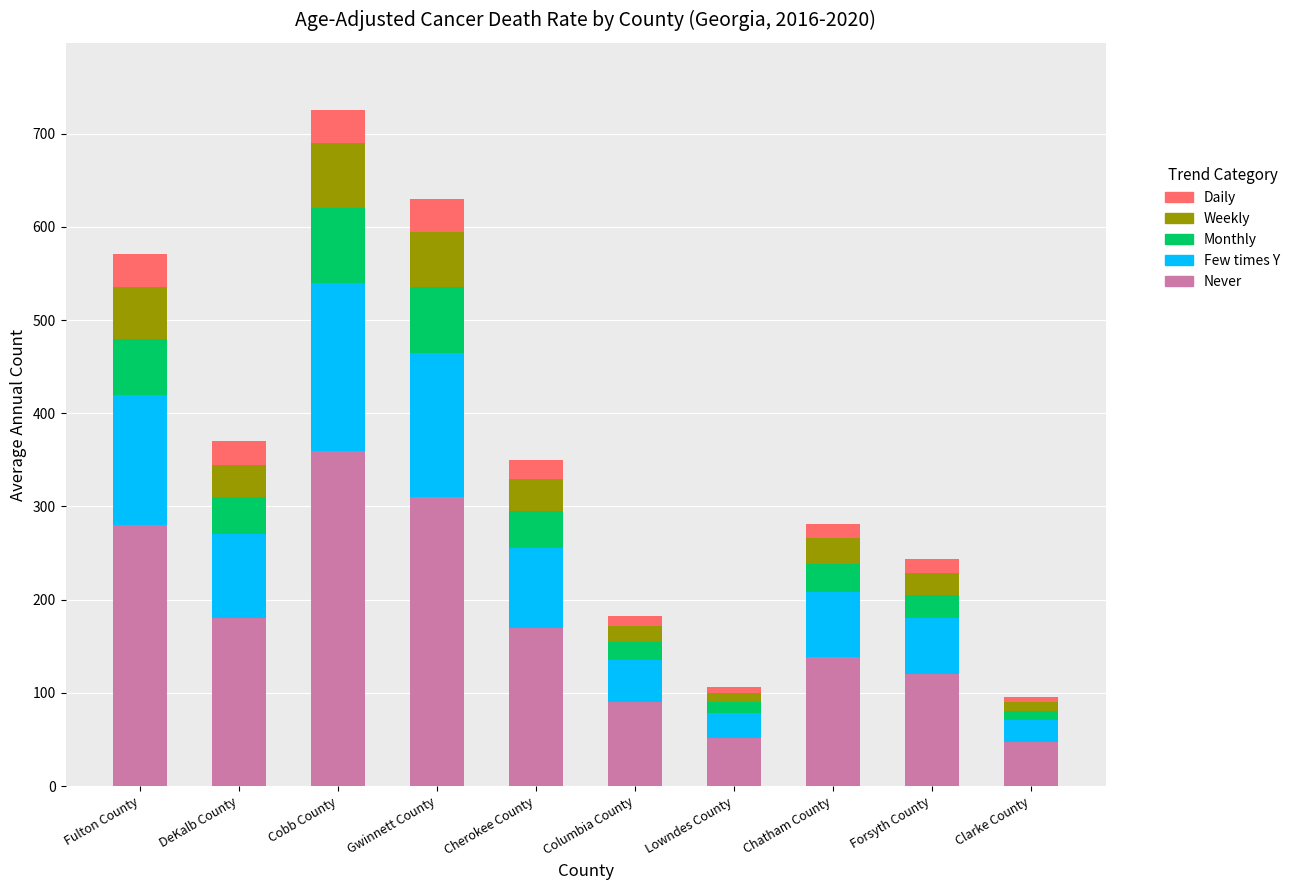

At which category is the sum across all series the highest?

Cobb County